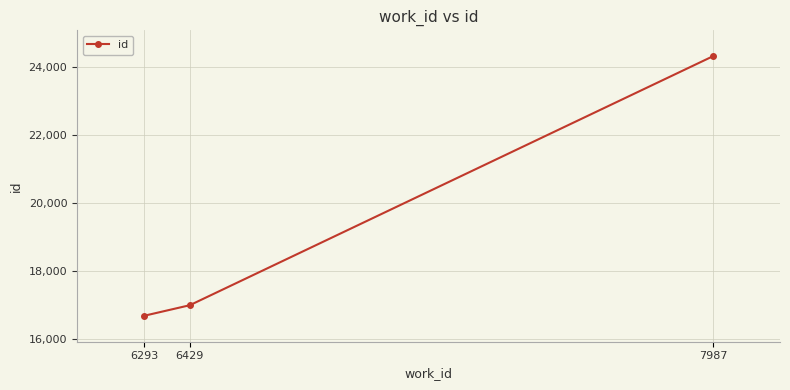

What is the value of the 1st point from the left?

16671